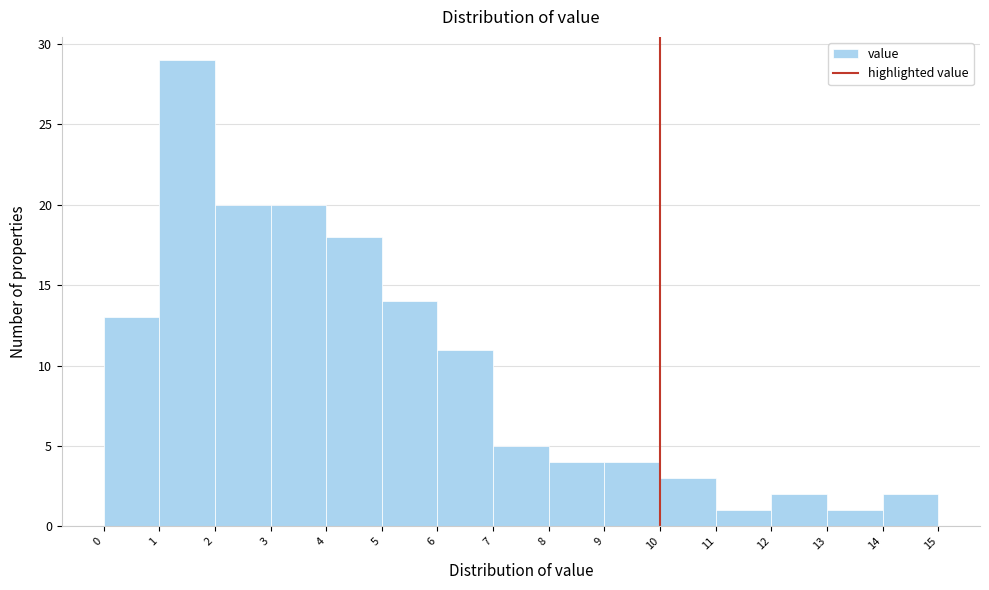

Reading left to right, list every bar in this chart as the range it spans on the x-axis followed by its height. The values are not printed on the chart, so give them approximately, as read against the axis.

0 to 1: 13
1 to 2: 29
2 to 3: 20
3 to 4: 20
4 to 5: 18
5 to 6: 14
6 to 7: 11
7 to 8: 5
8 to 9: 4
9 to 10: 4
10 to 11: 3
11 to 12: 1
12 to 13: 2
13 to 14: 1
14 to 15: 2